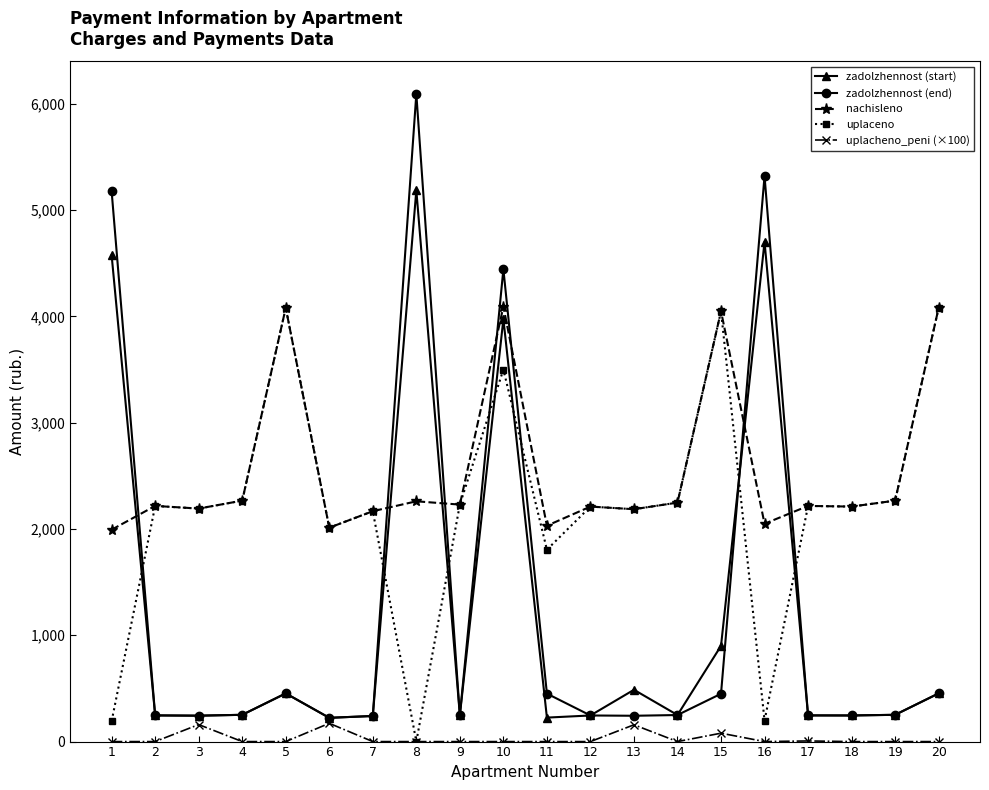

What is the value of the zadolzhennost (start) point at the 3rd from the left?

243.9